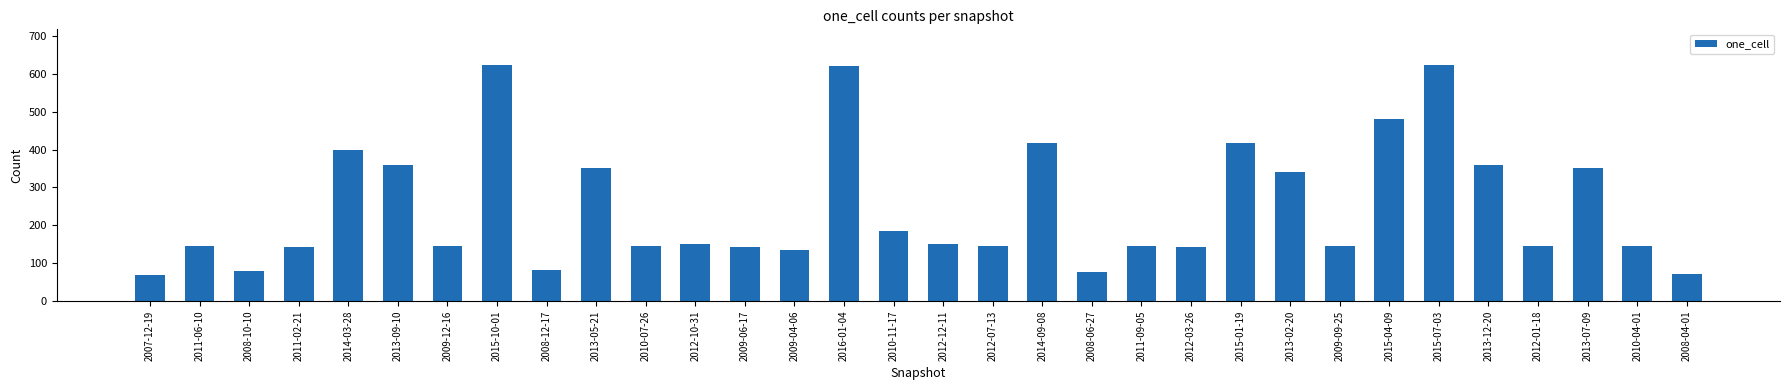

What is the sum of the values at 2011-06-10 and 2010-07-26?

292